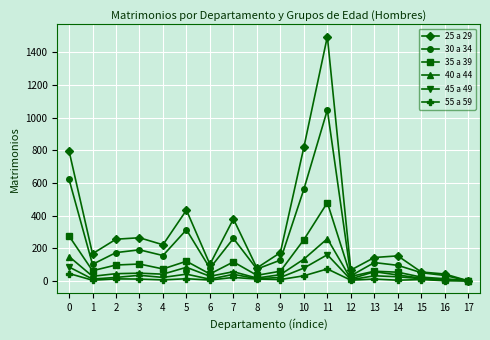

Between 3 and 10, which series saw the biggest shift?

25 a 29